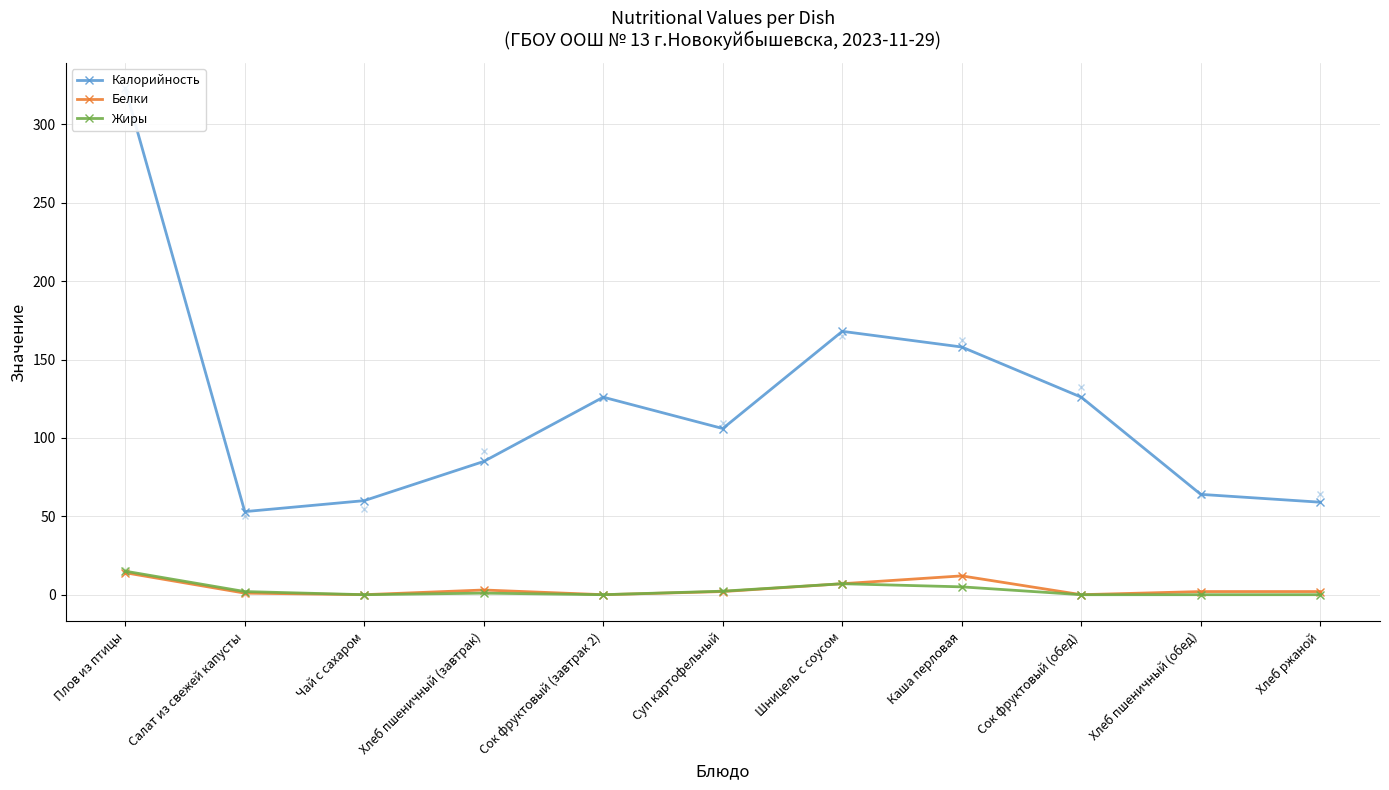

List the series in order of their peak value, lowest first.

Белки, Жиры, Калорийность